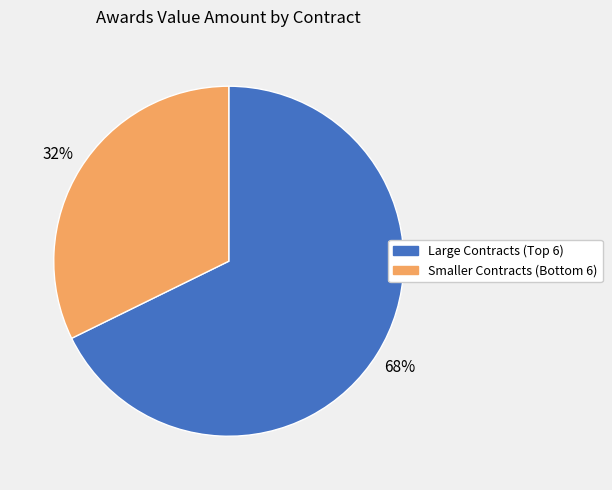

To the nearest percent, what is the average slice percentage?

50%